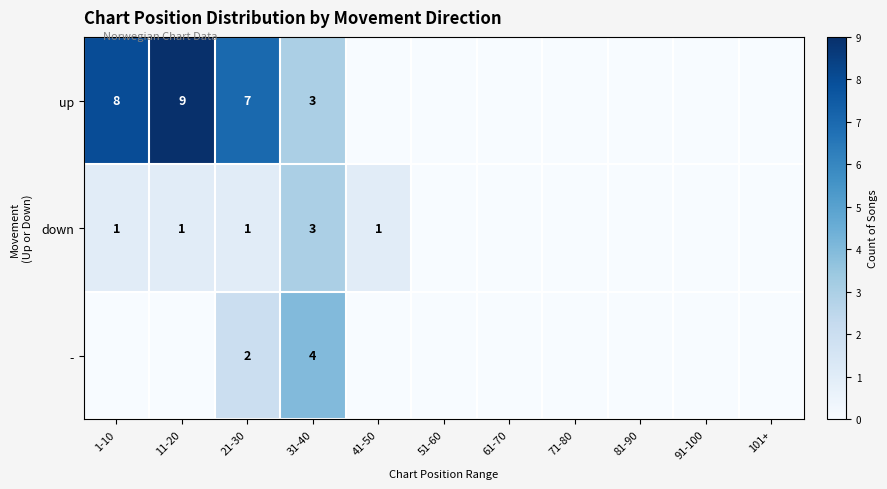

Is it true that up equals 3 at 31-40?

True